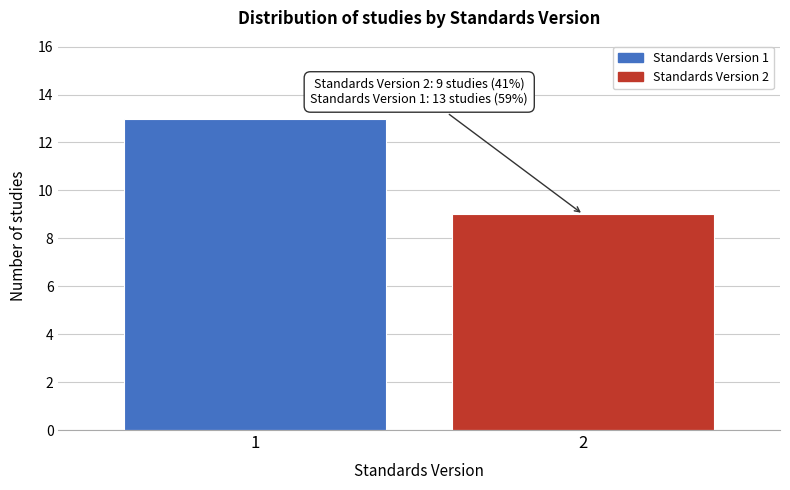

Reading left to right, transcribe all the data shown in this chart.

13	9